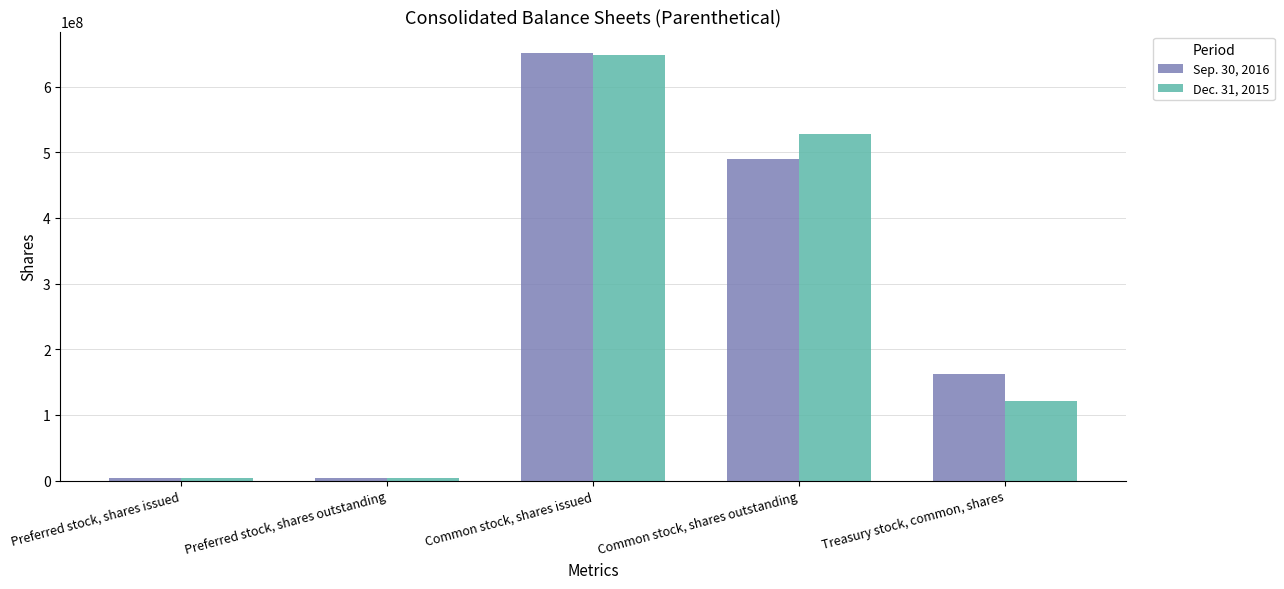

At which category is the sum across all series the highest?

Common stock, shares issued